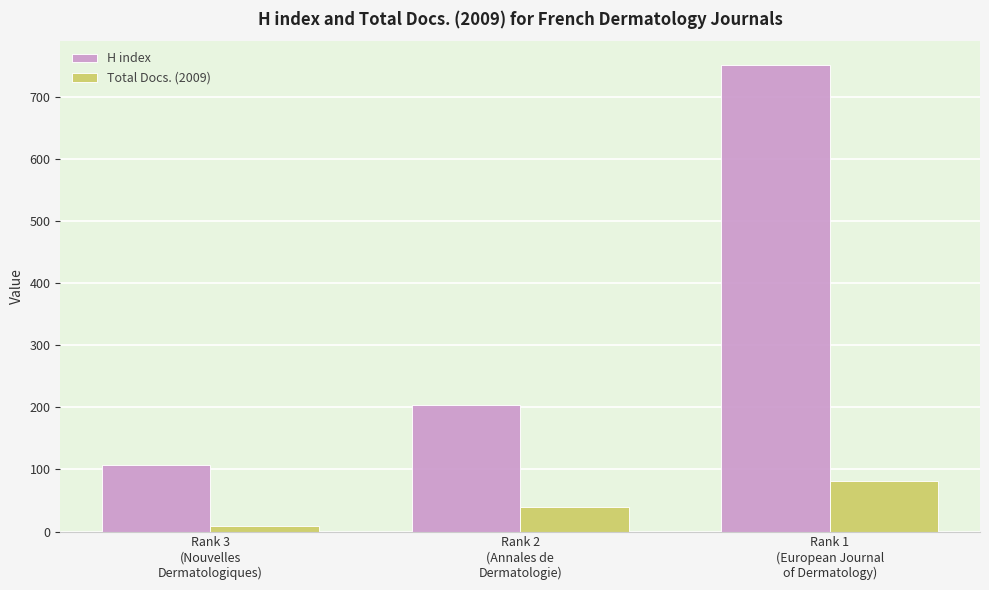

Which series has the widest spread of values?

H index